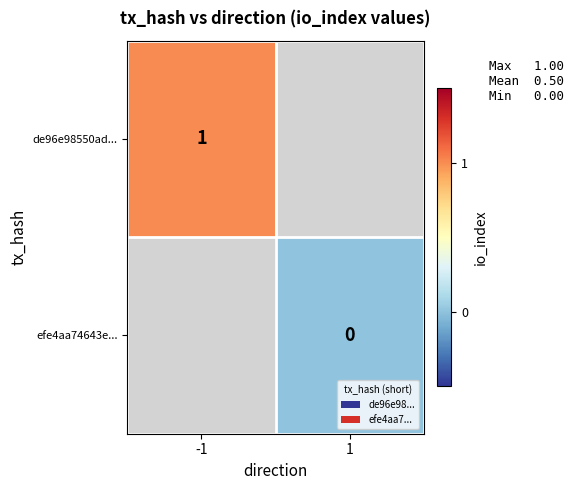

What is the greatest value displayed?

1.0